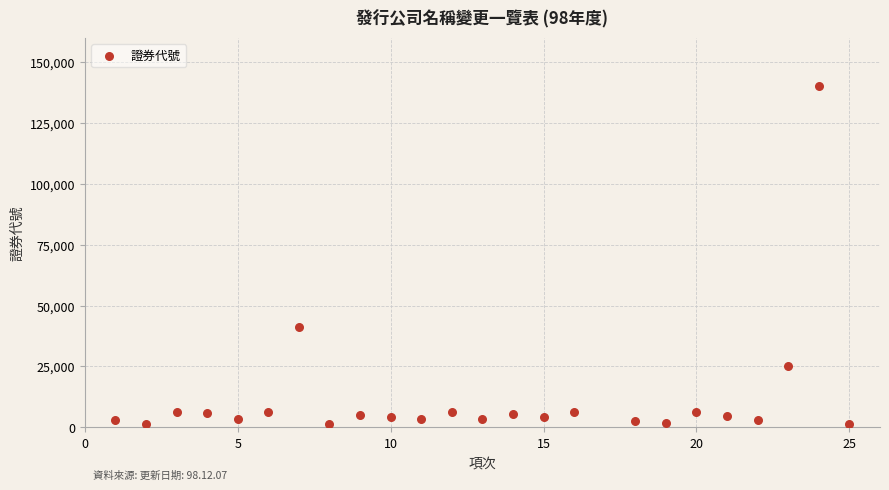

What Y value in the scatter plot is closest to 70801?

41042